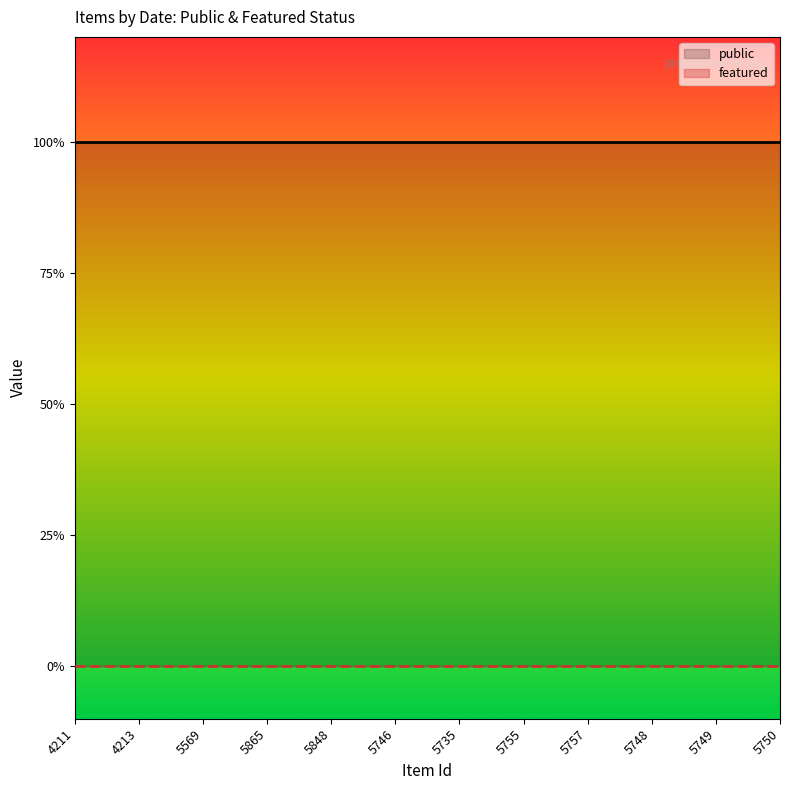

Does the chart have visible grid lines?

No